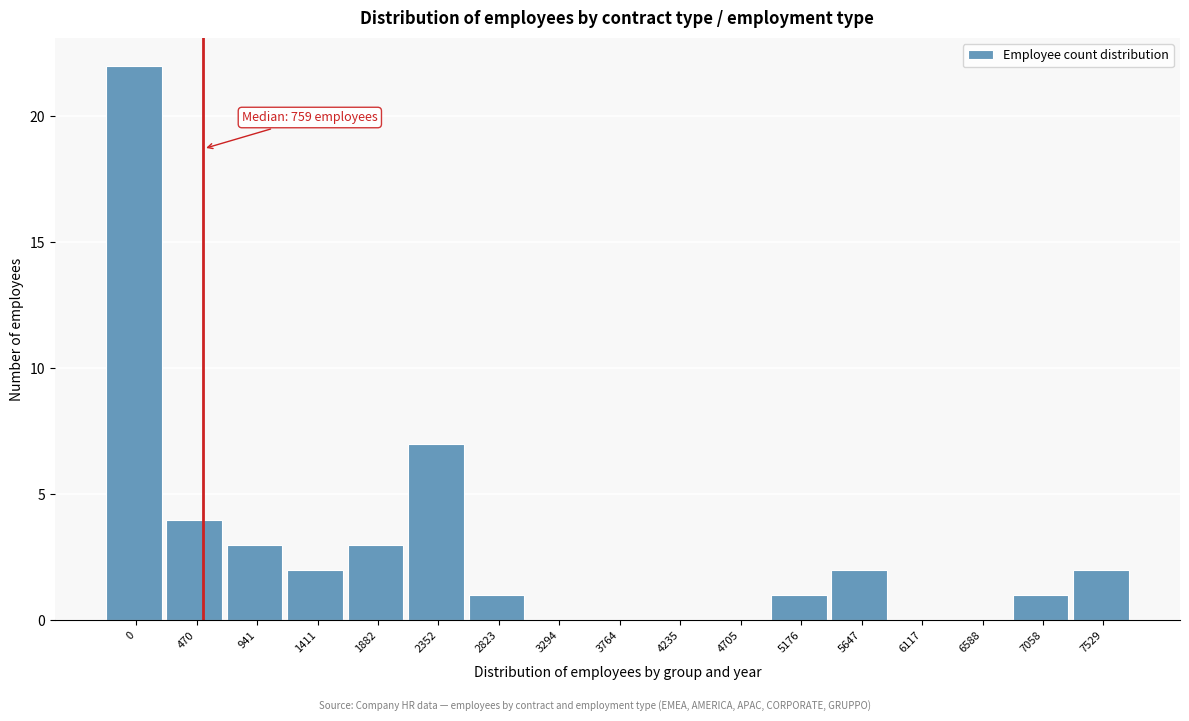

Reading left to right, list all the values displayed in this chart.

0=22	470=4	941=3	1411=2	1882=3	2352=7	2823=1	3294=0	3764=0	4235=0	4705=0	5176=1	5647=2	6117=0	6588=0	7058=1	7529=2